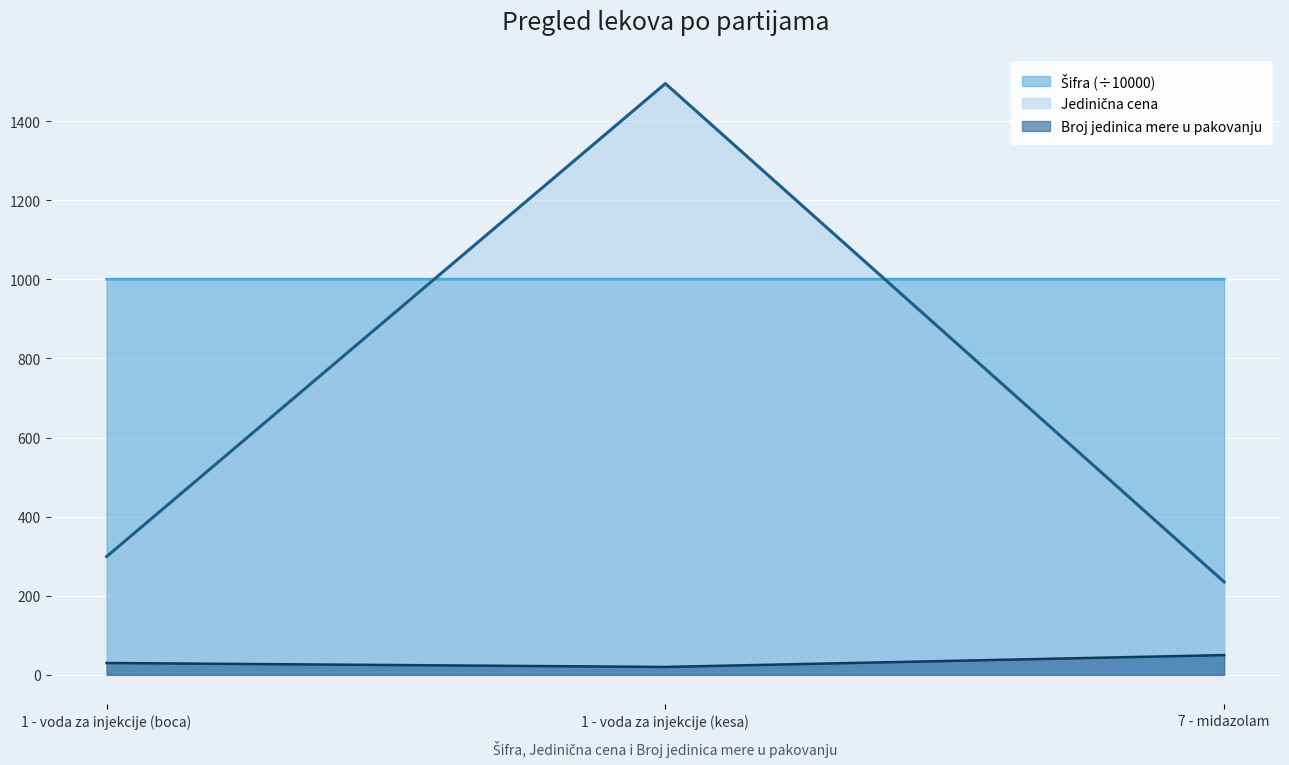

What is the highest value of the Broj jedinica mere u pakovanju series?

50.0